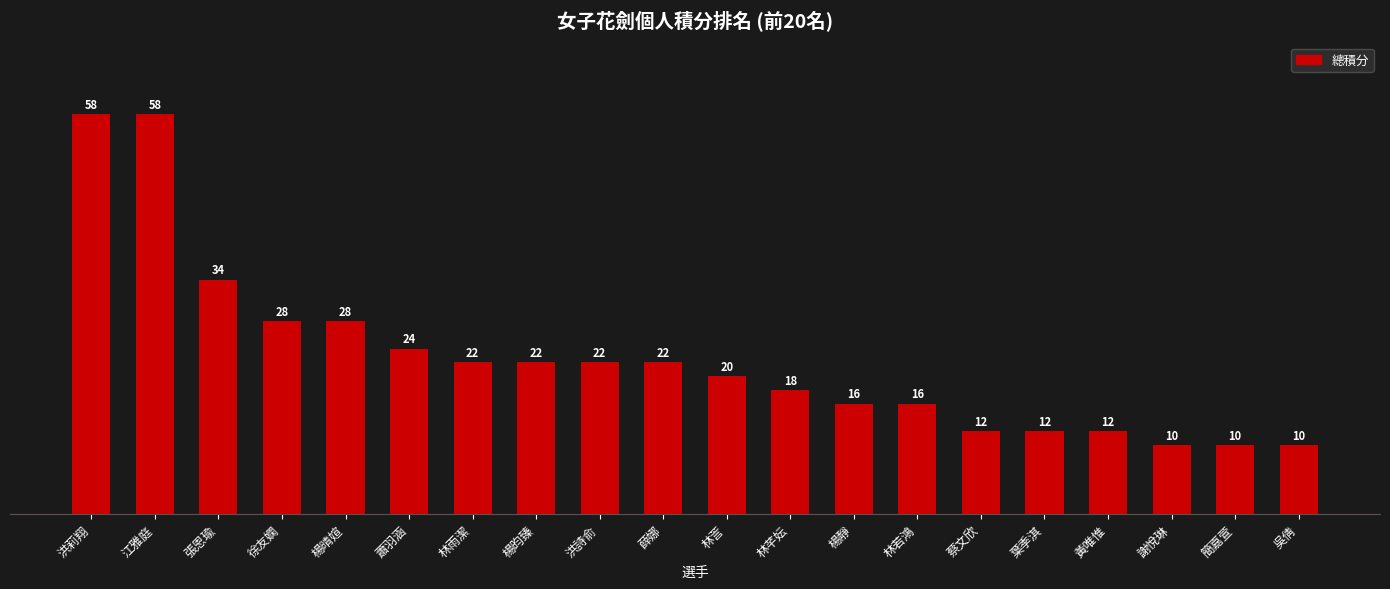

How many data points are less than 22?

10